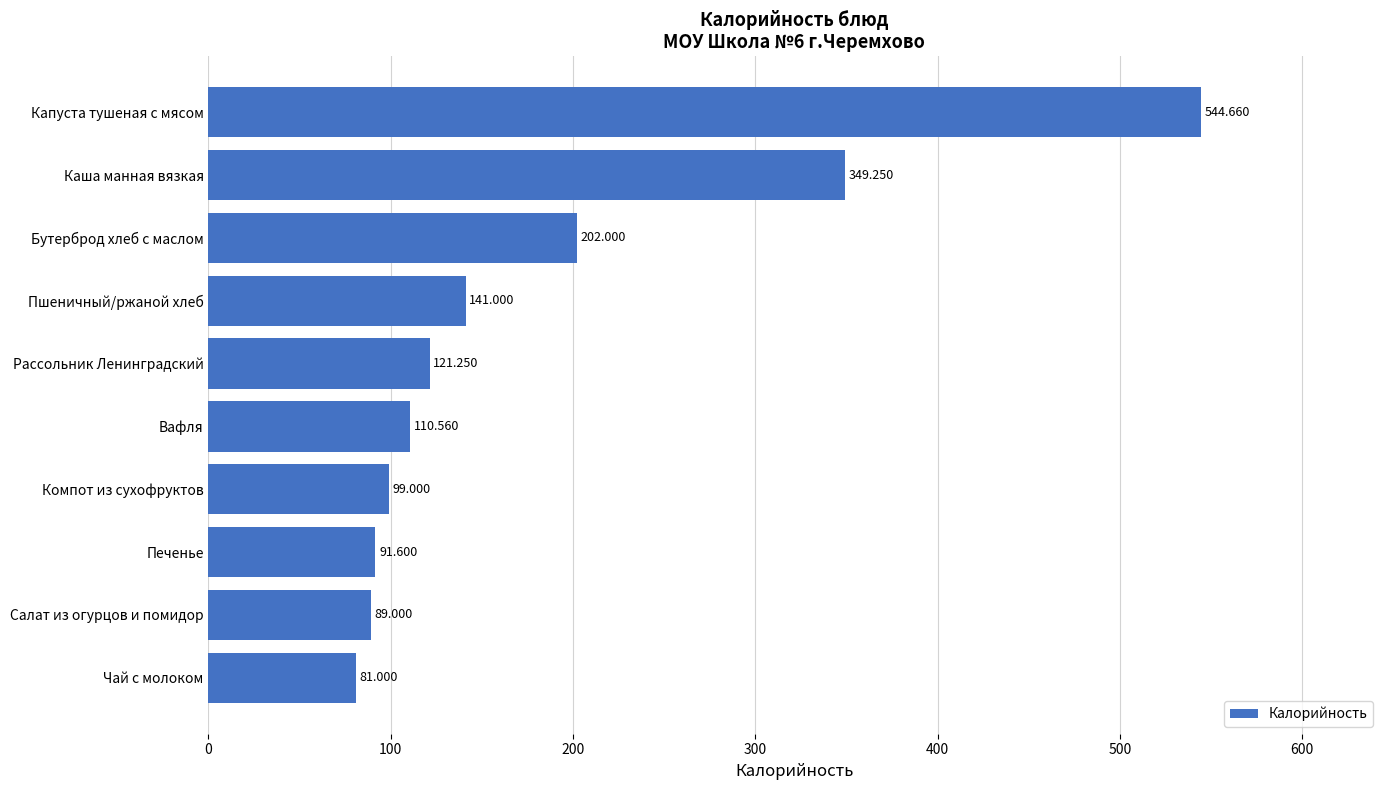

List the labels in order of value, smallest first.

Чай с молоком, Салат из огурцов и помидор, Печенье, Компот из сухофруктов, Вафля, Рассольник Ленинградский, Пшеничный/ржаной хлеб, Бутерброд хлеб с маслом, Каша манная вязкая, Капуста тушеная с мясом